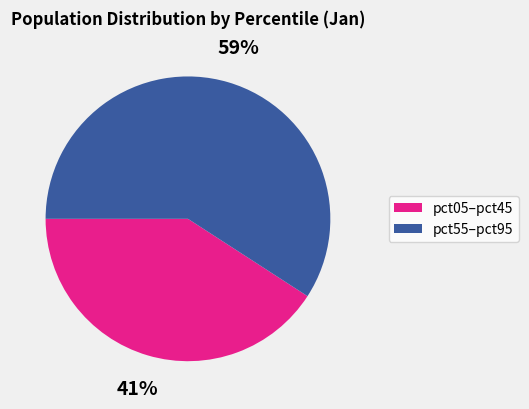

To the nearest percent, what percentage of the pie is pct05–pct45?

41%